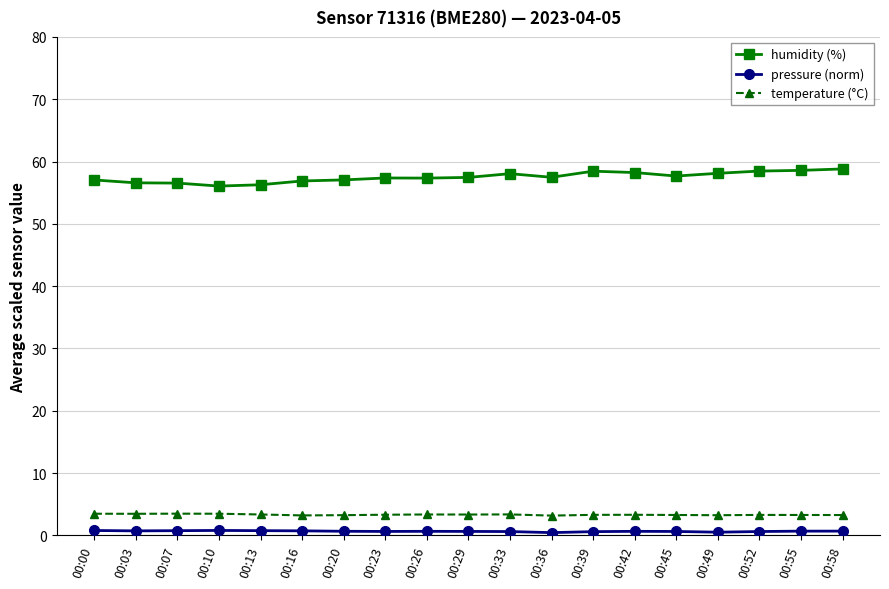

True or false: humidity (%) has a value of 78.6 at 00:33.

False